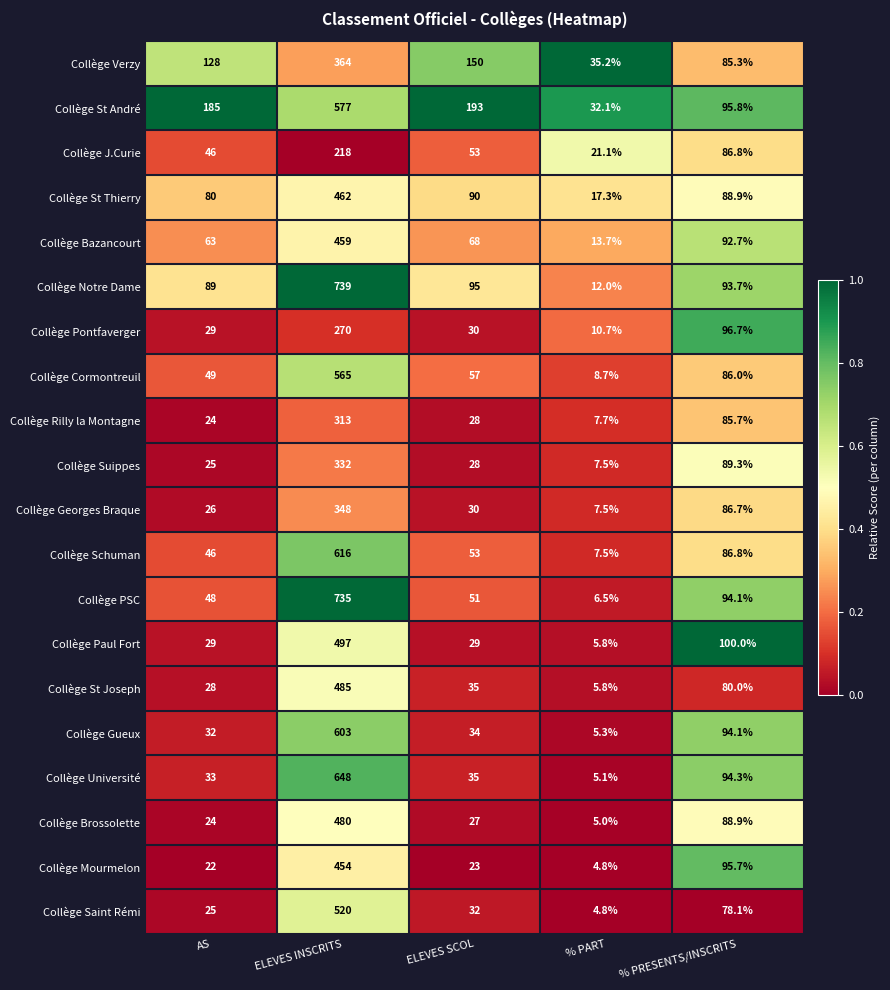

Which series has the largest total across all categories?

Collège St André